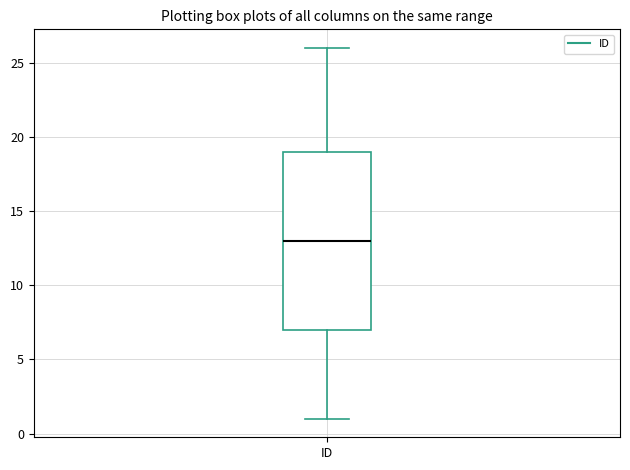

Transcribe this box plot: give where the median line is, the range the box spans, and where the two whiskers end, as read against the y-axis. The values are not printed on the chart, so give them approximately, as read against the axis.

median 13, box 7 to 19, whiskers 1 to 26